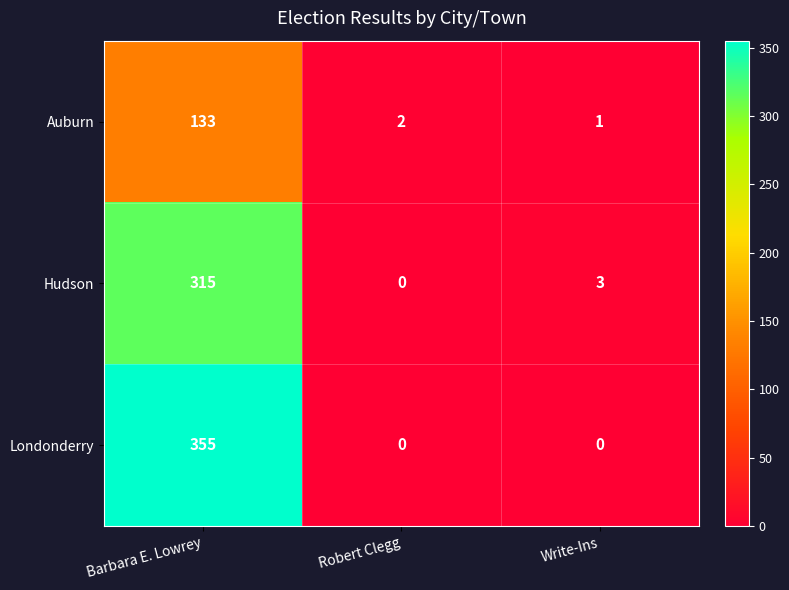

At how many categories does at least one series exceed 306?

1